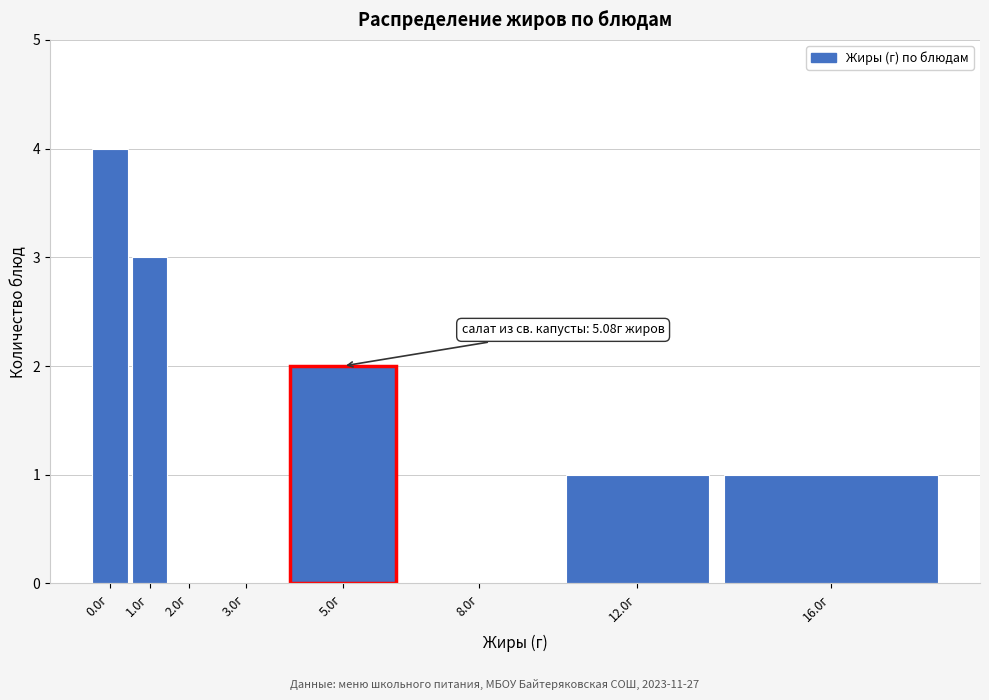

Reading right to left, extract all data points from this chart.

16.0г=1	12.0г=1	8.0г=0	5.0г=2	3.0г=0	2.0г=0	1.0г=3	0.0г=4